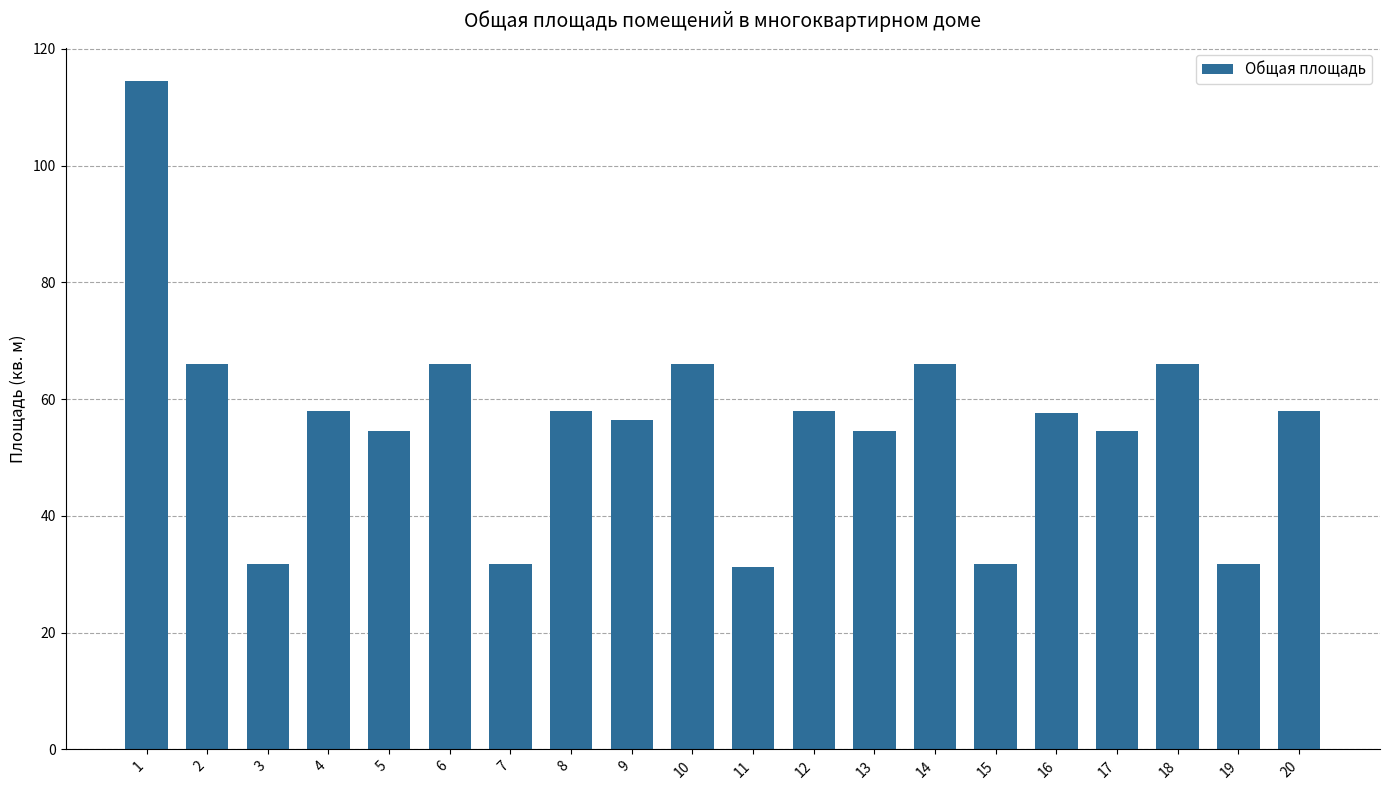

Which category has the highest value across all series?

1